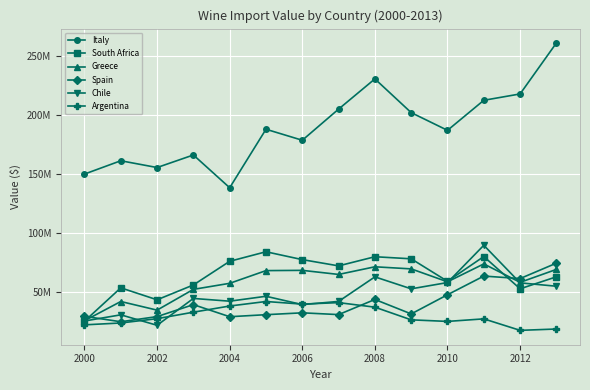

Does the chart display data point markers on the line(s)?

Yes